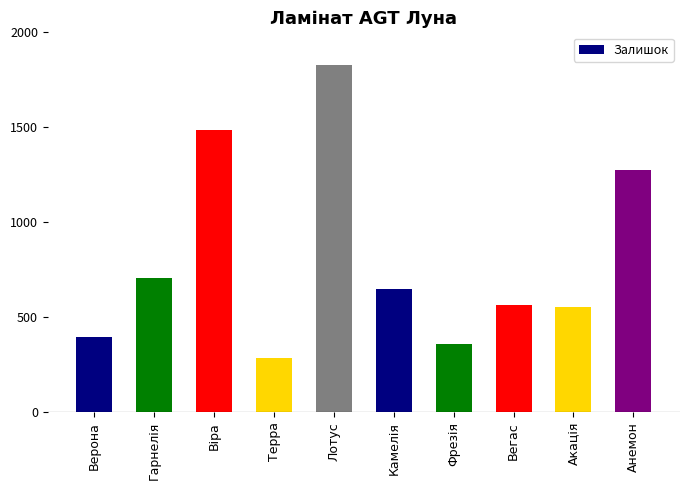

Which category has the highest value across all series?

Лотус